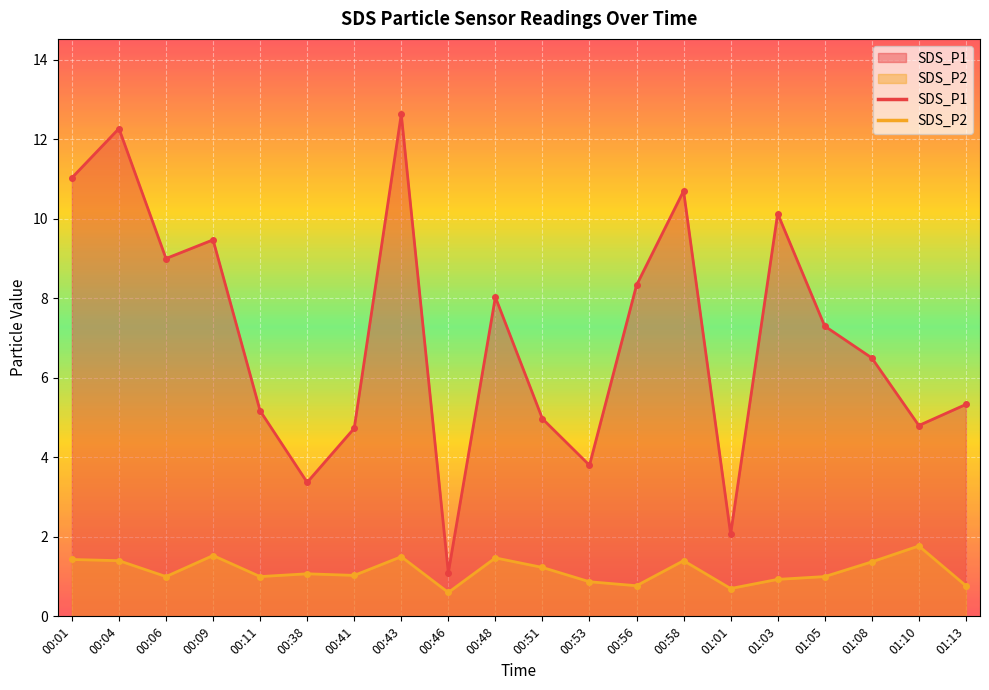

True or false: SDS_P1 and SDS_P2 intersect in this chart.

False